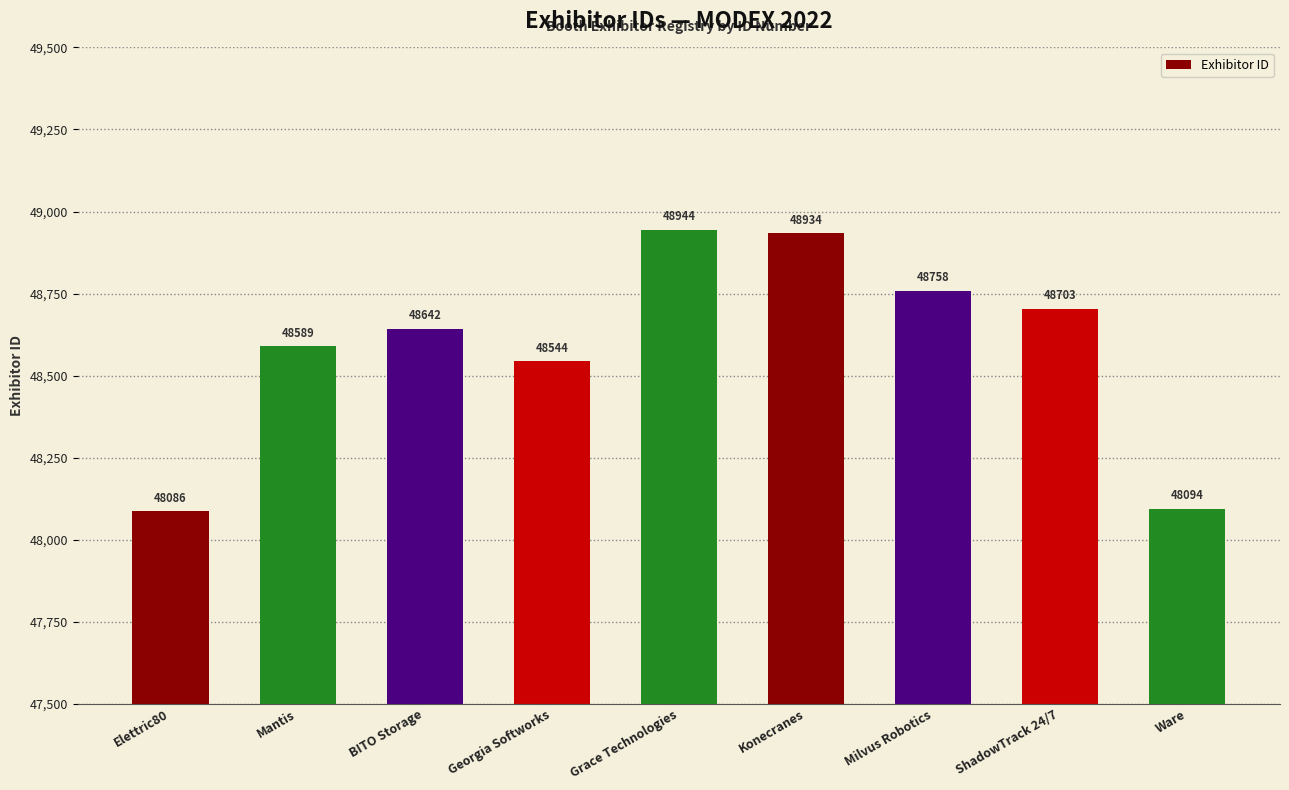

What is the smallest value displayed?

48086